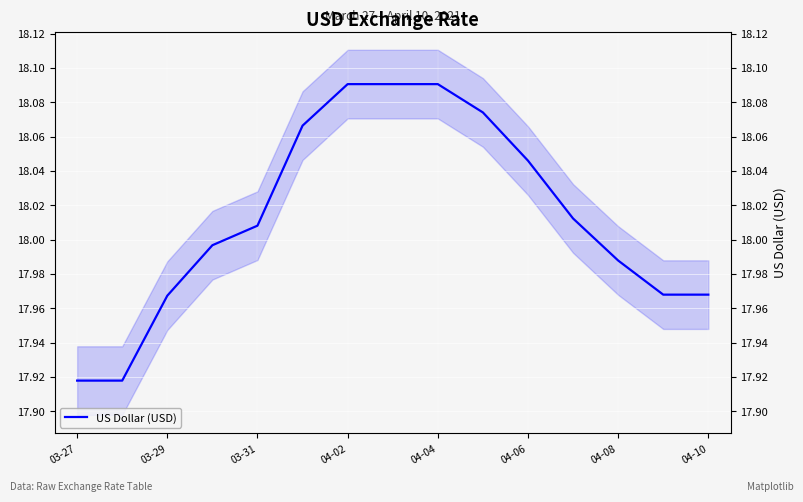

How many values are below 18?

7